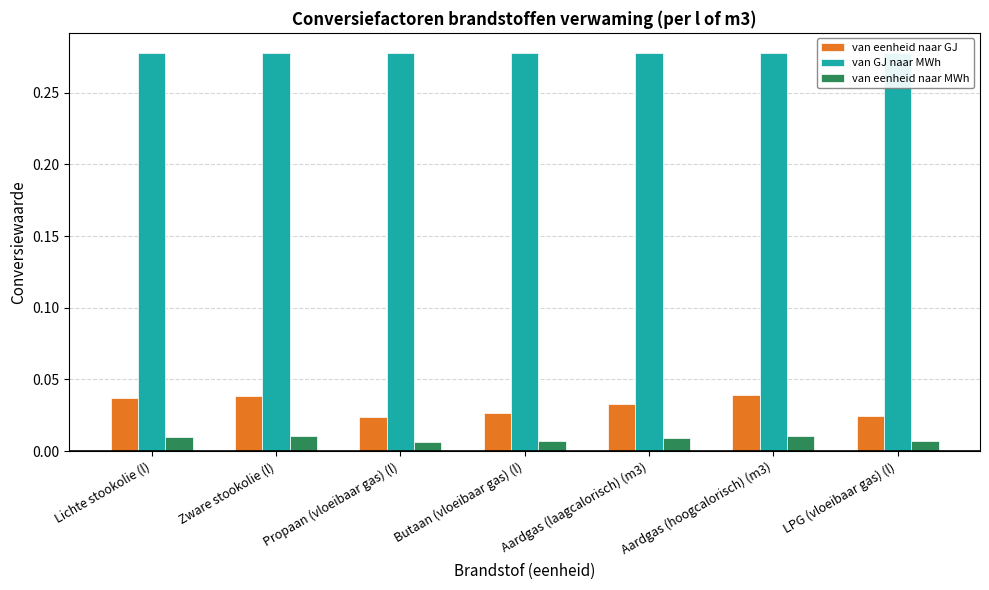

Is the value of van GJ naar MWh at Propaan (vloeibaar gas) (l) greater than the value of van eenheid naar GJ at LPG (vloeibaar gas) (l)?

Yes